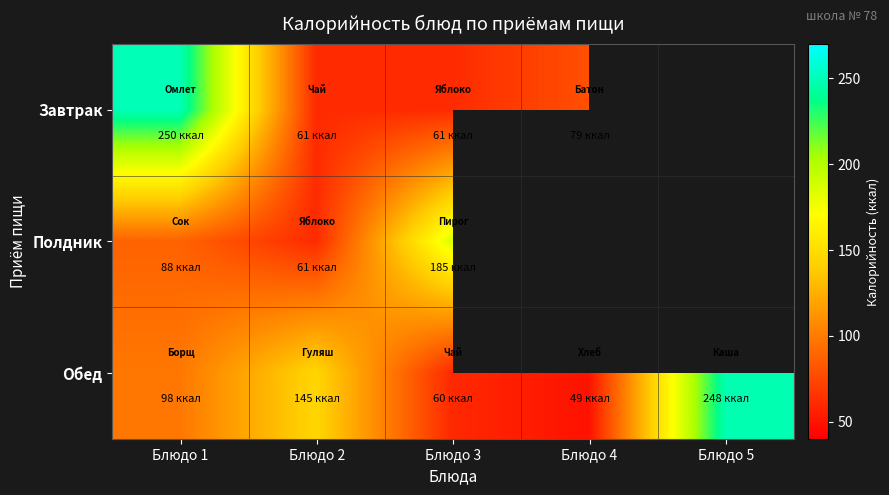

Rank the series at Блюдо 1 from lowest to highest value.

Полдник, Обед, Завтрак